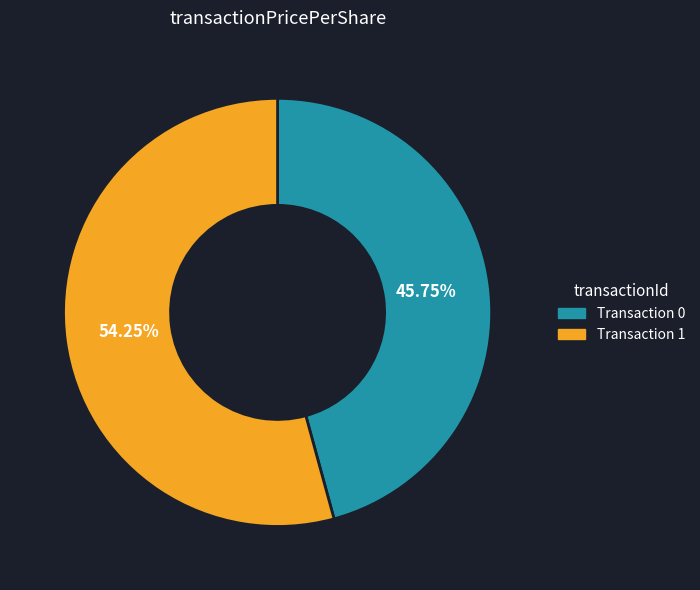

Count the number of slices in the pie.

2